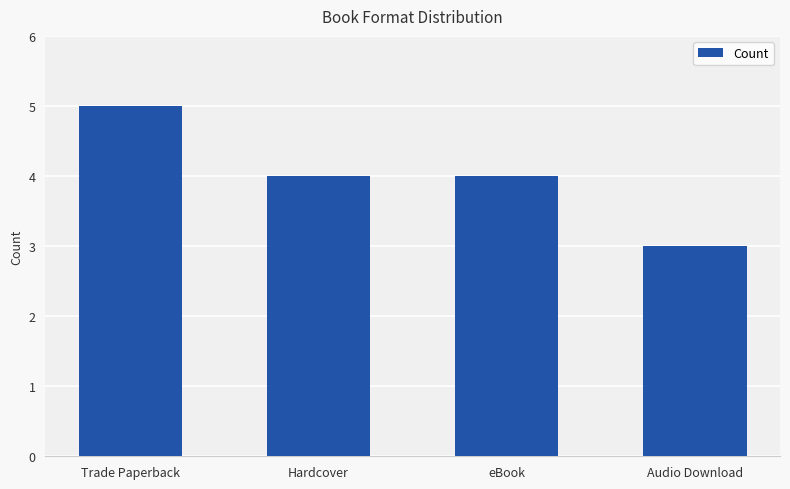

What is the sum of the values at Hardcover and eBook?

8